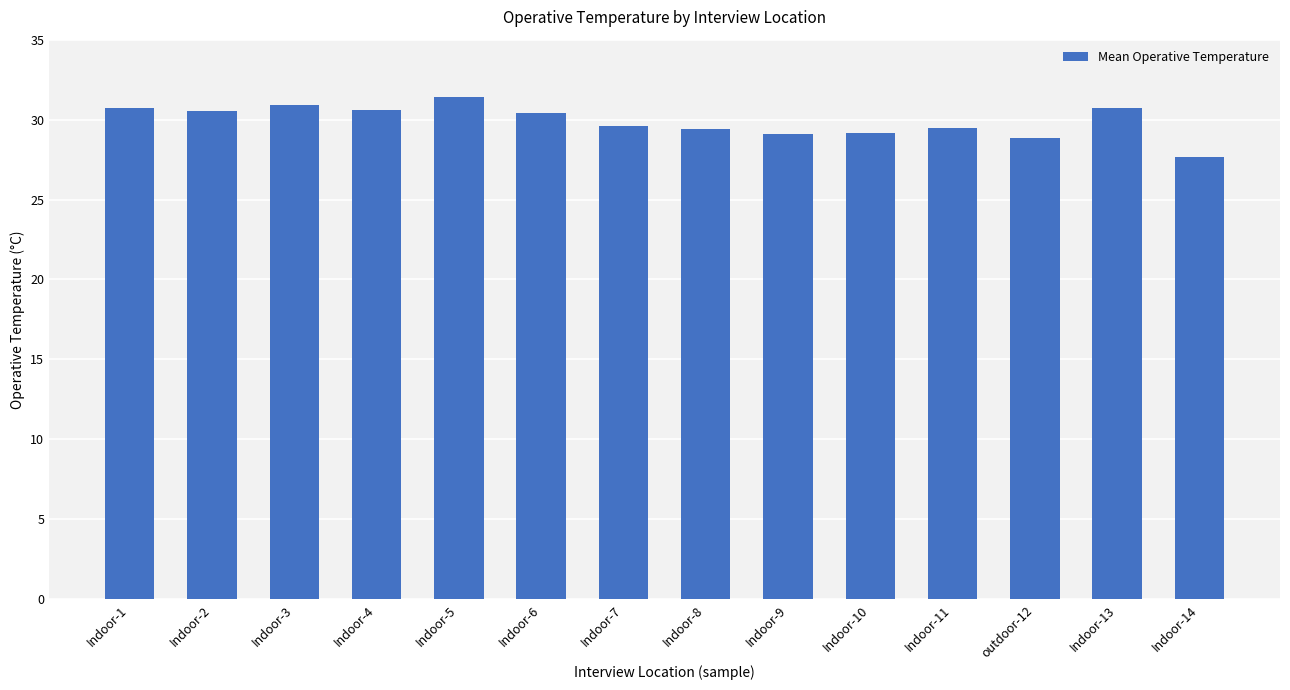

Count the number of data series in this chart.

1